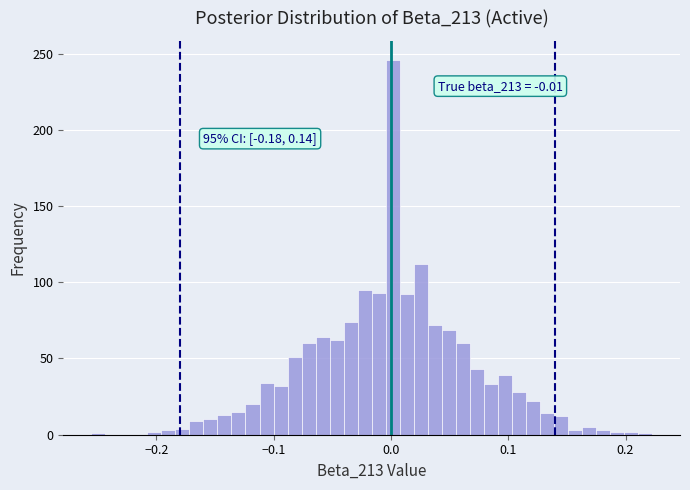

Around what value on the x-axis is the tallest bar? Give the approximate position of its centre, as read against the axis.

0.00